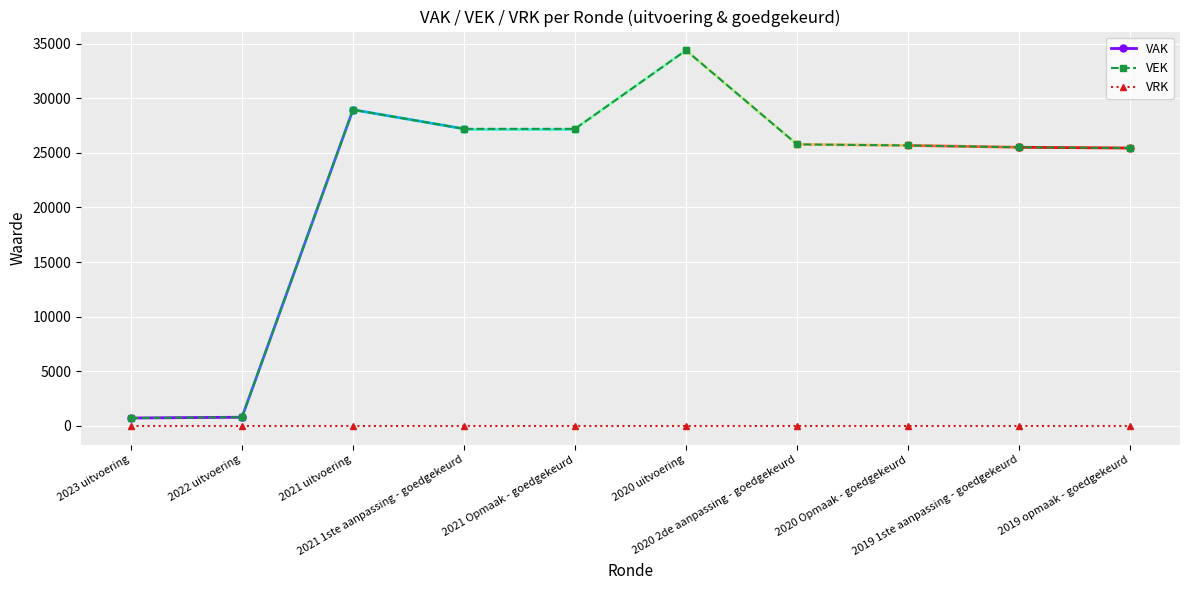

Reading left to right, transcribe all the data shown in this chart.

VAK: 727	801	28948	27199	27199	34384	25777	25677	25510	25440
VEK: 727	801	28948	27199	27199	34384	25777	25677	25510	25440
VRK: 0	0	0	0	0	0	0	0	0	0